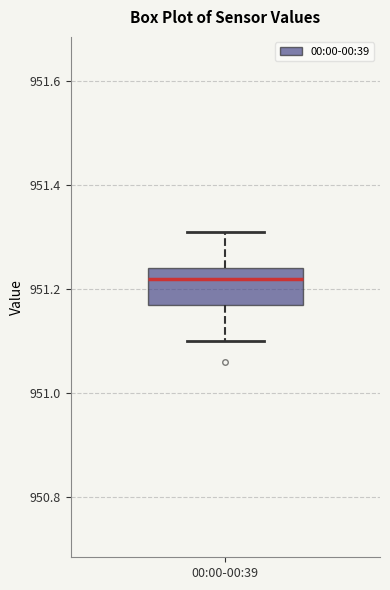

Read this box plot against the y-axis: the position of the median line, the range covered by the box, and the ends of both whiskers. The values are not printed on the chart, so give them approximately, as read against the axis.

median 951.22, box 951.18 to 951.24, whiskers 951.10 to 951.32